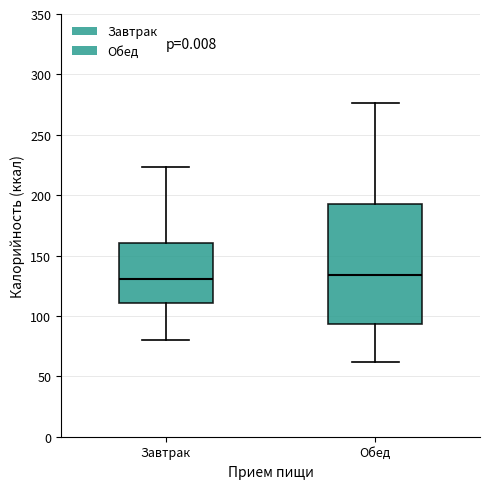

Comparing the boxes themselves (not the whiskers), which one is the tallest?

Обед